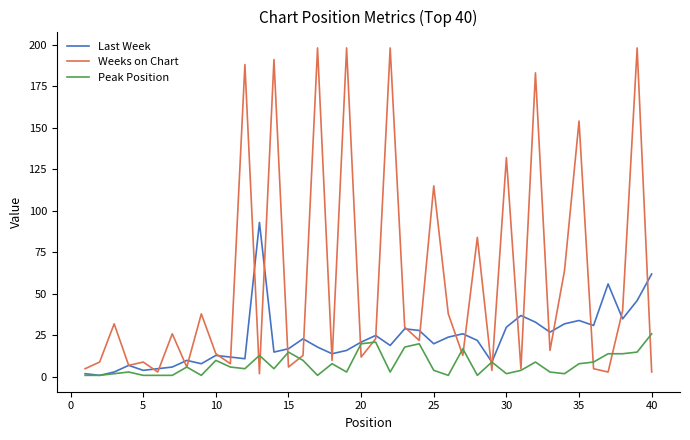

Rank the series by their maximum value, from lowest to highest.

Peak Position, Last Week, Weeks on Chart